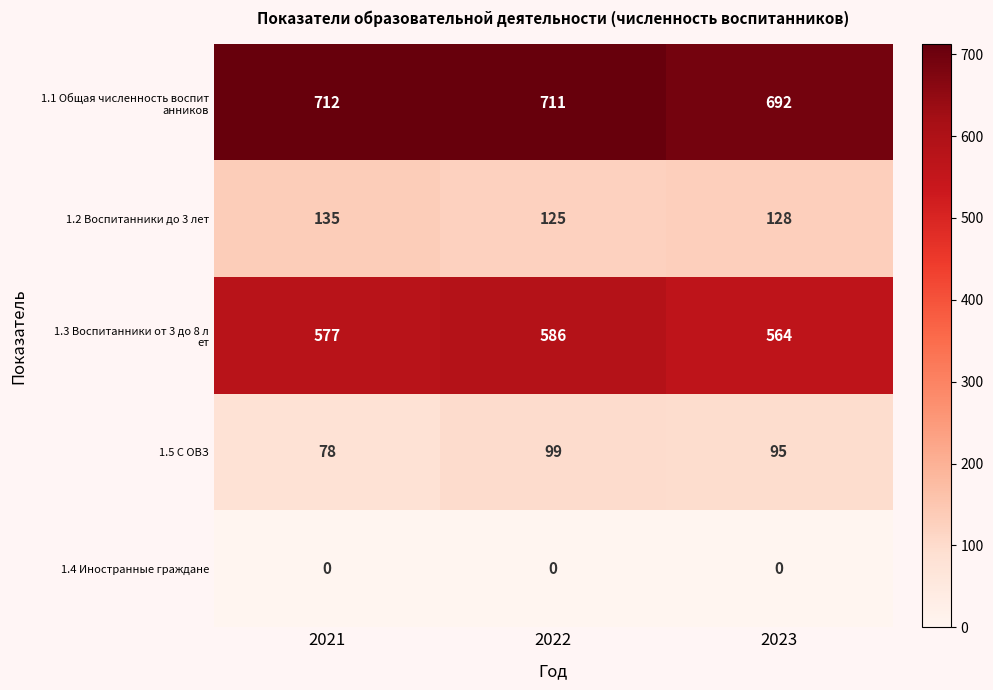

Which label corresponds to the largest value in the chart?

2021